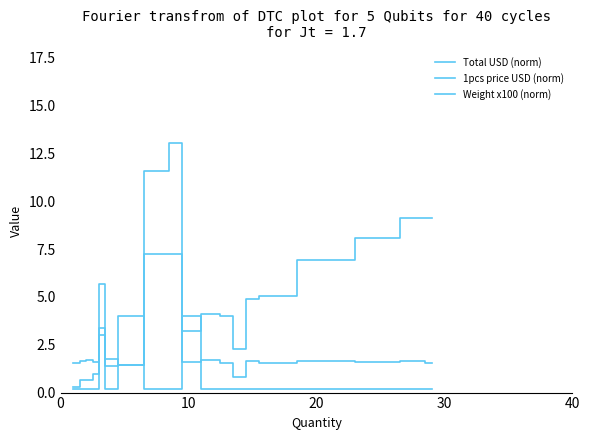

The value of Weight x100 (norm) at 17 is 0.3. True or false?

False